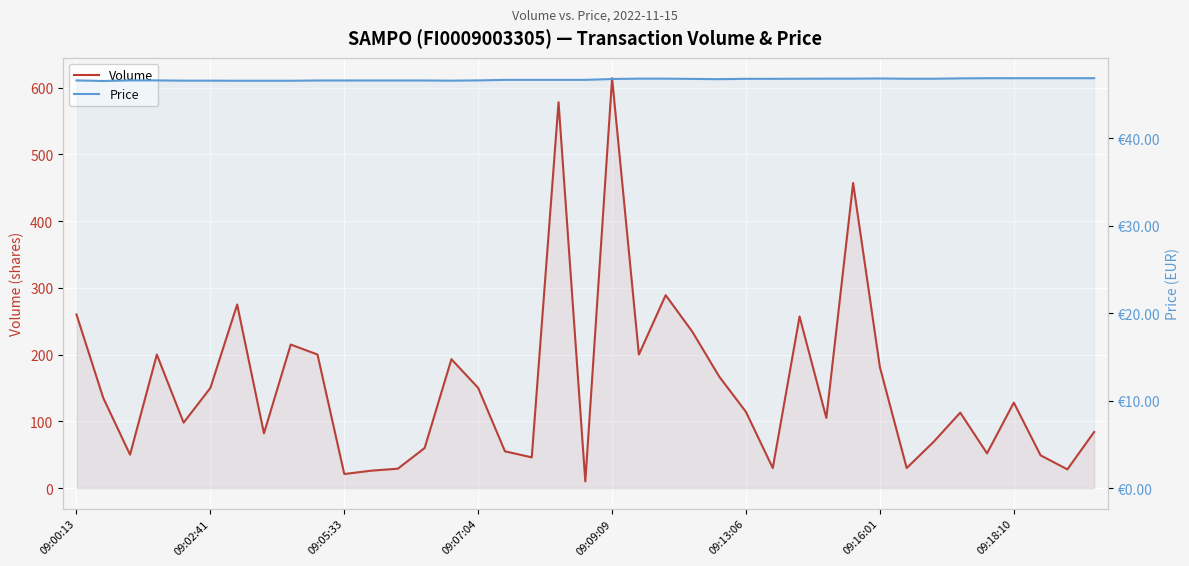

At which label is Price closest to 46?

09:02:41